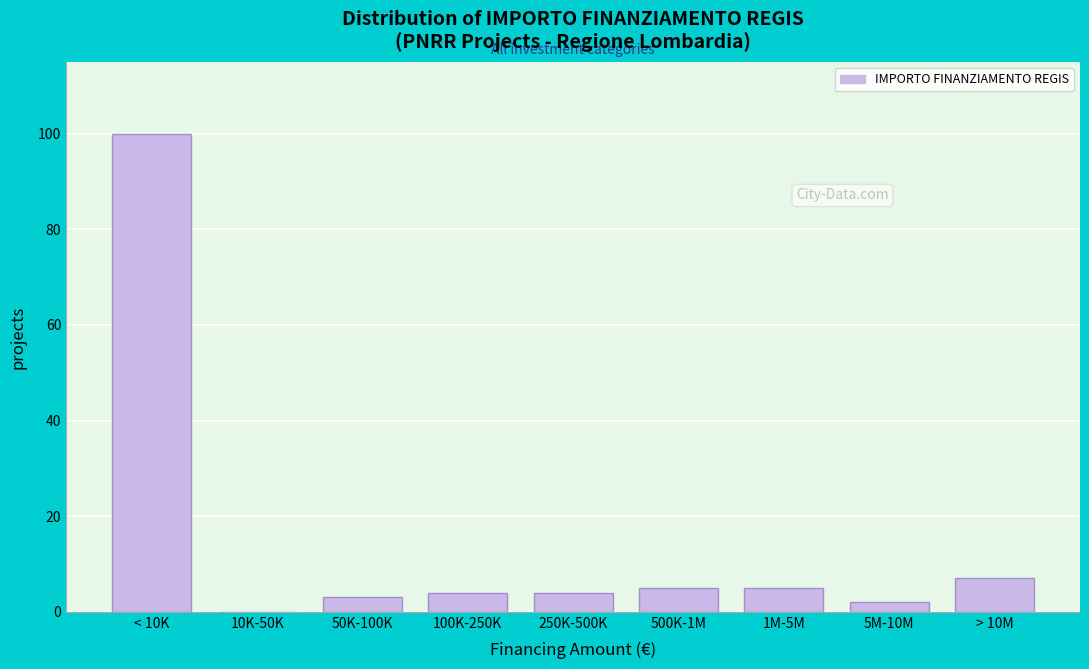

Reading left to right, what are all the values shown in this chart?

< 10K=100	10K-50K=0	50K-100K=3	100K-250K=4	250K-500K=4	500K-1M=5	1M-5M=5	5M-10M=2	> 10M=7